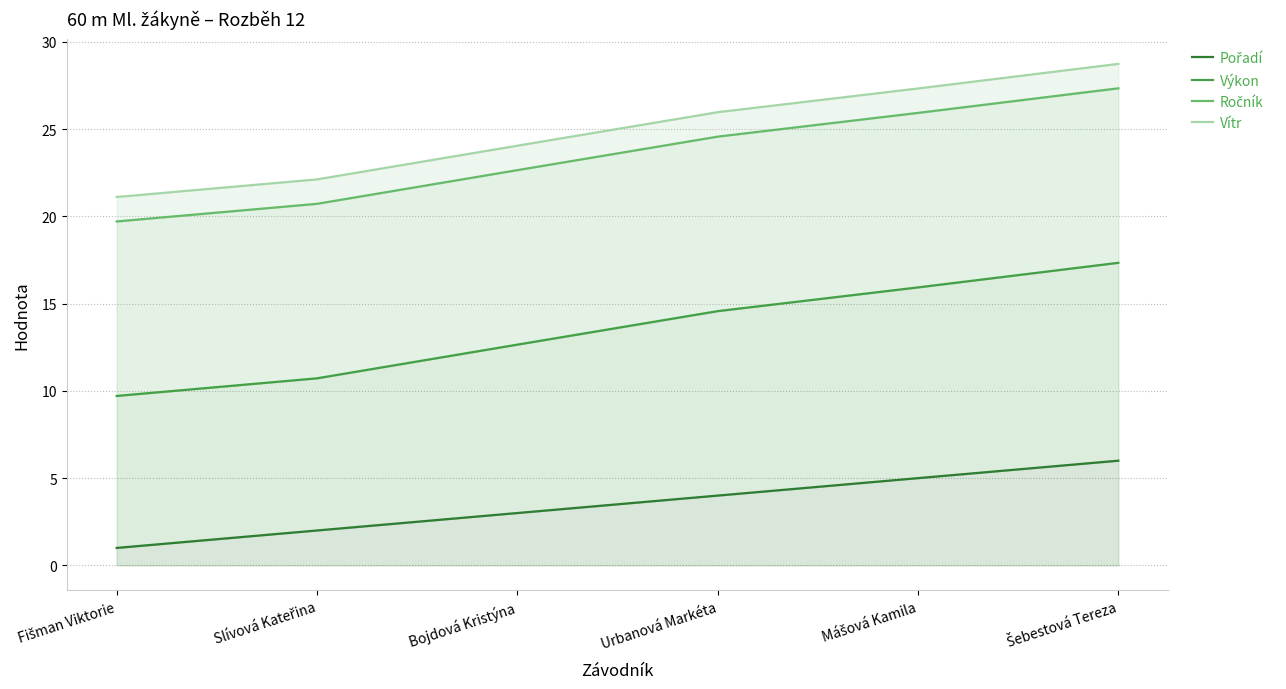

Between Bojdová Kristýna and Šebestová Tereza, which is larger?

Šebestová Tereza